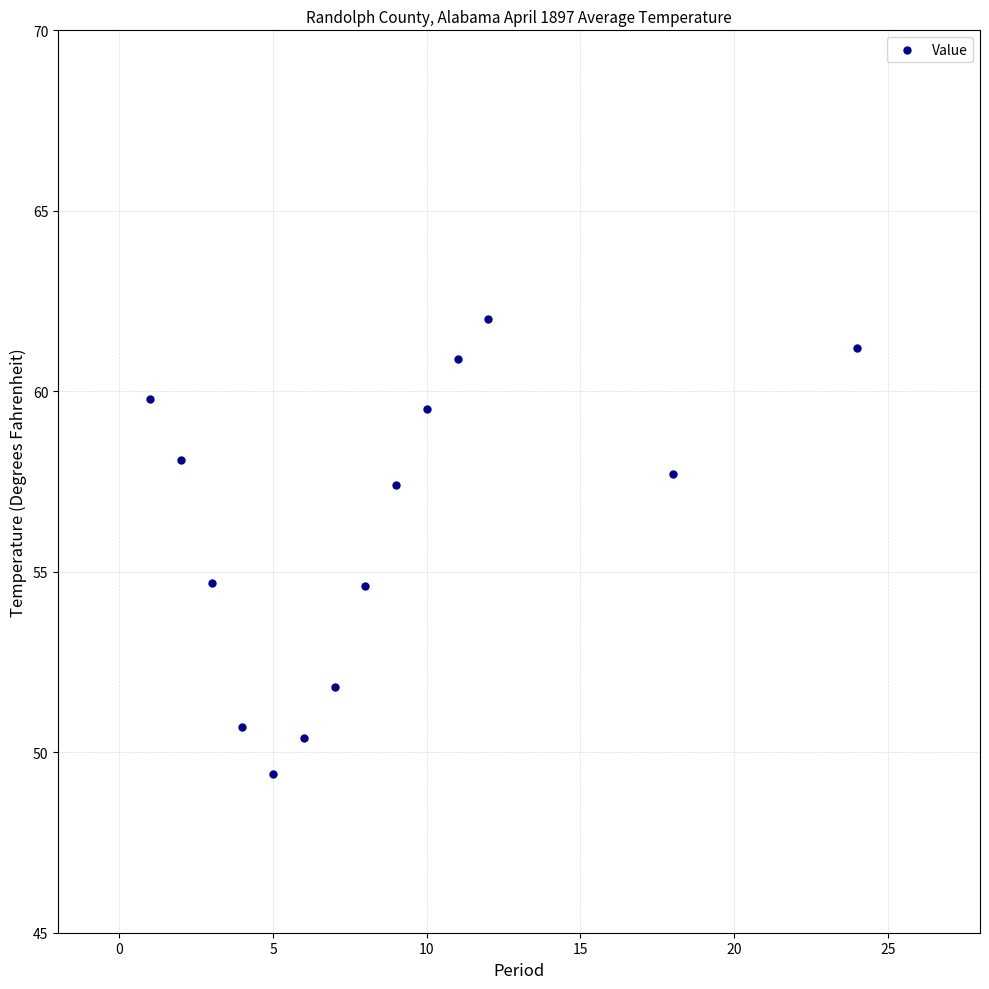

What is the range of X values (max minus min)?

23.0